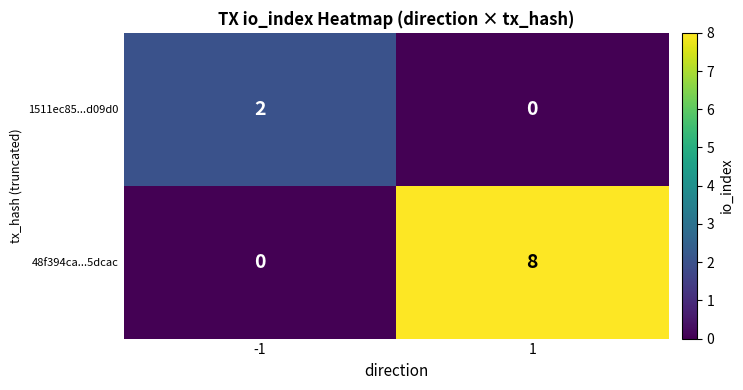

What value does the 48f394ca...5dcac series have at 1?

8